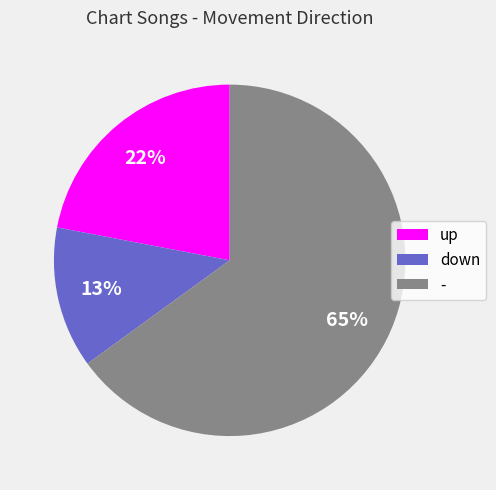

Is the sum of up and down greater than half?

No